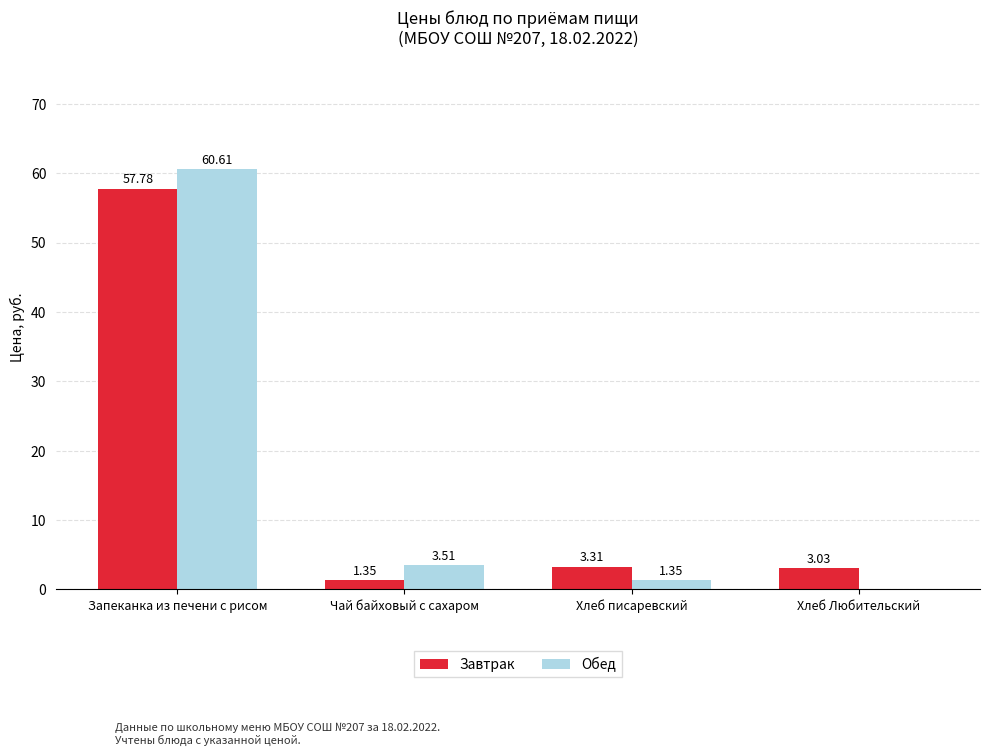

Are the bars horizontal?

No